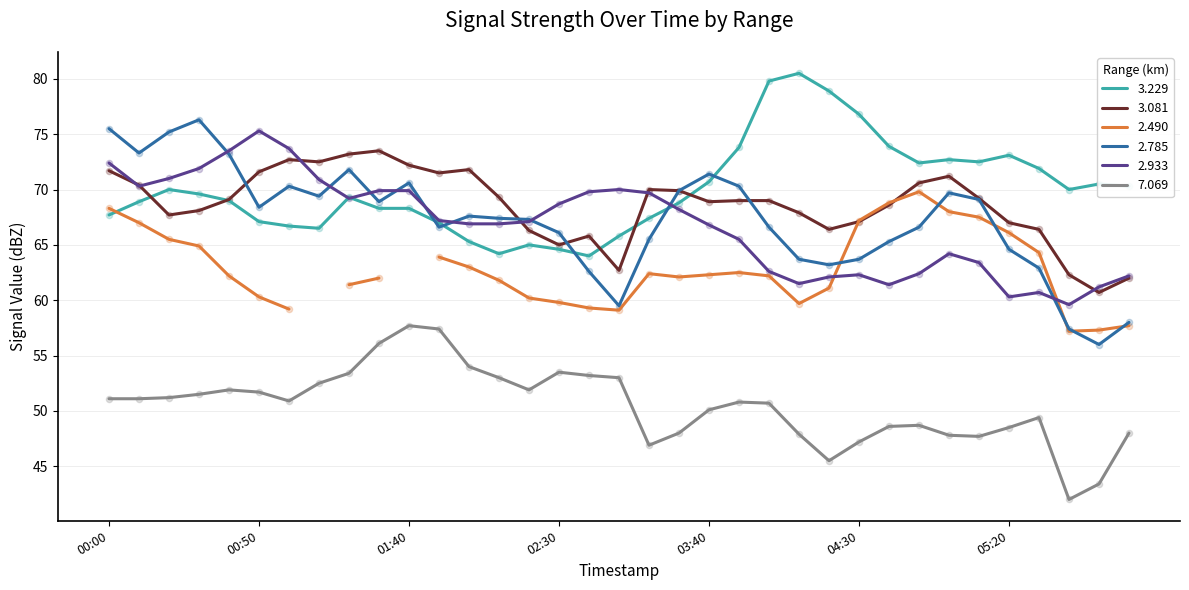

Which series has the largest total across all categories?

3.229